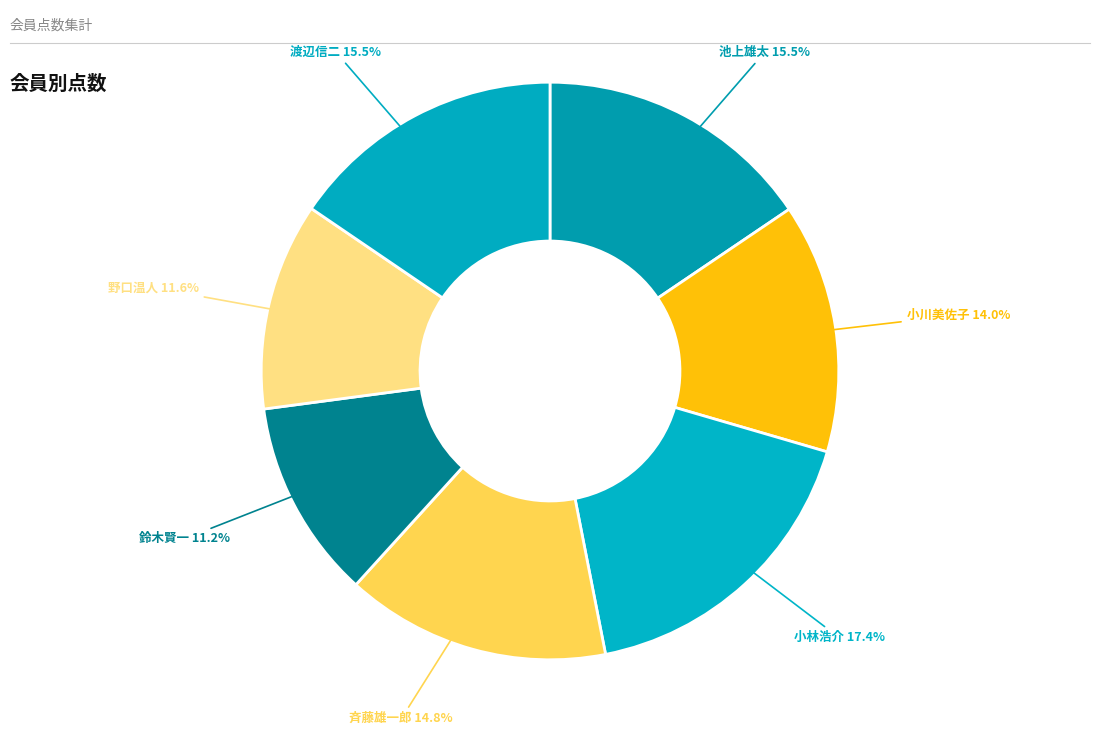

Which category has the biggest portion of the pie?

小林浩介